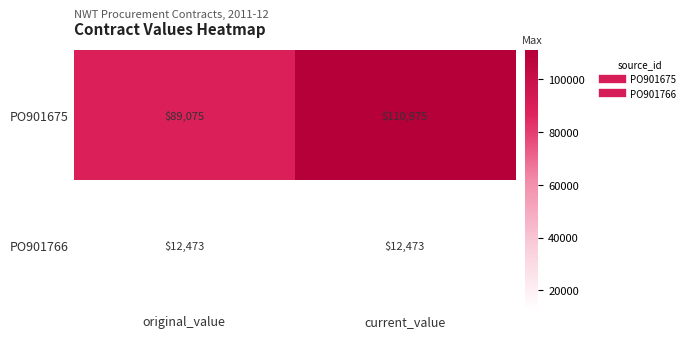

Rank the series by their average value, from lowest to highest.

PO901766, PO901675